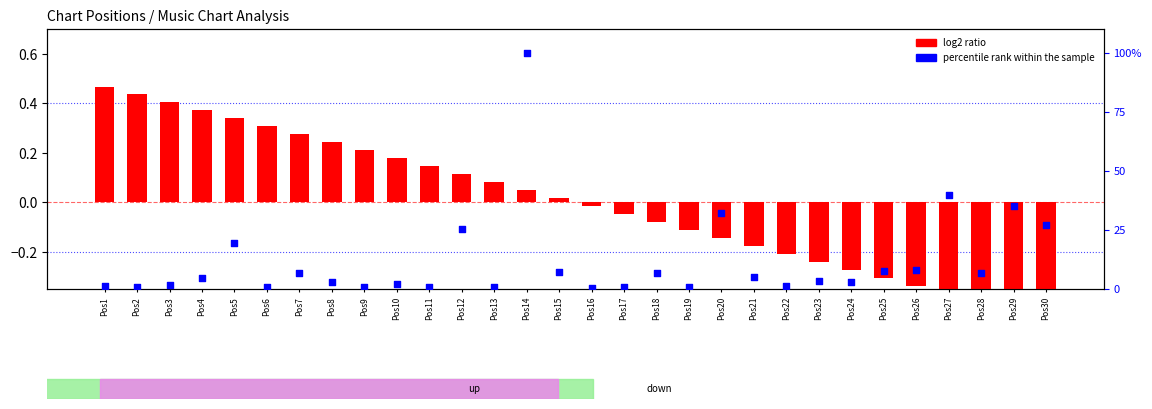

Which series has the largest Y range (max minus min)?

percentile rank within the sample